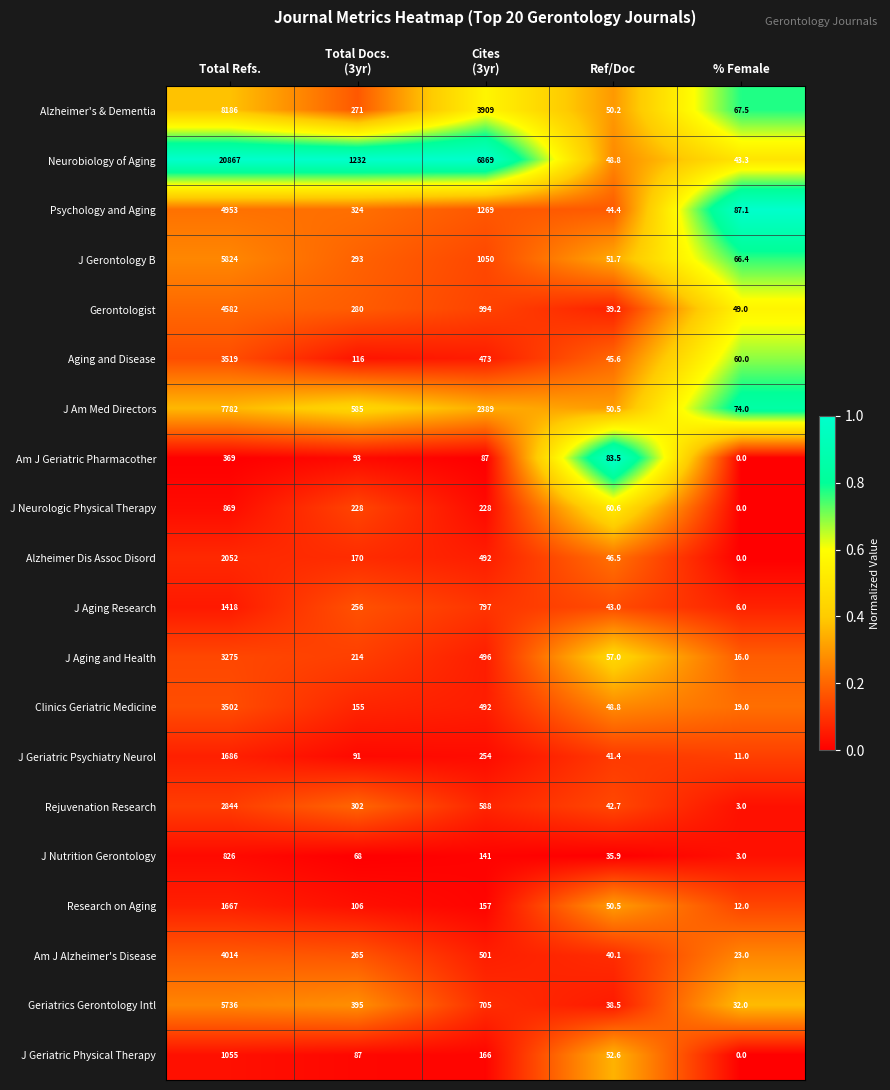

What is the difference between the maximum and minimum values in the J Neurologic Physical Therapy series?

869.0